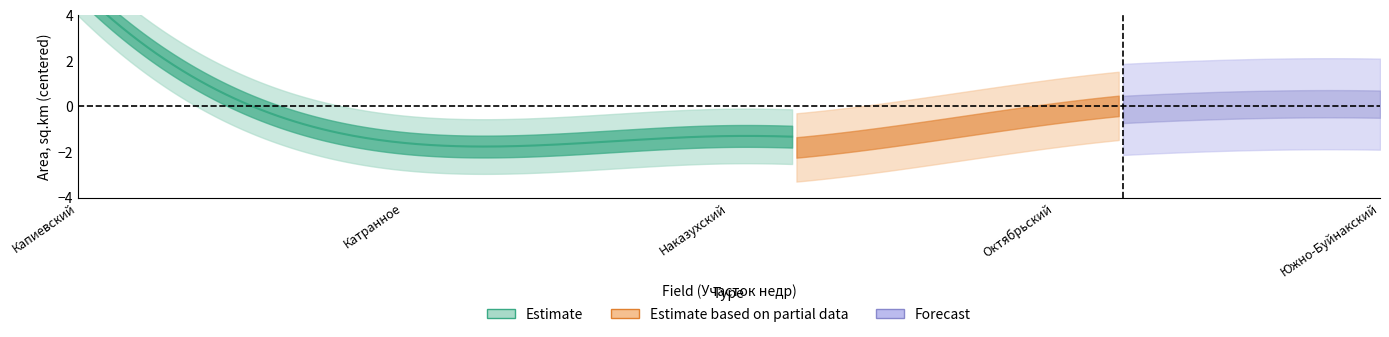

What is the difference between the highest and lowest values at Наказухский?

0.7